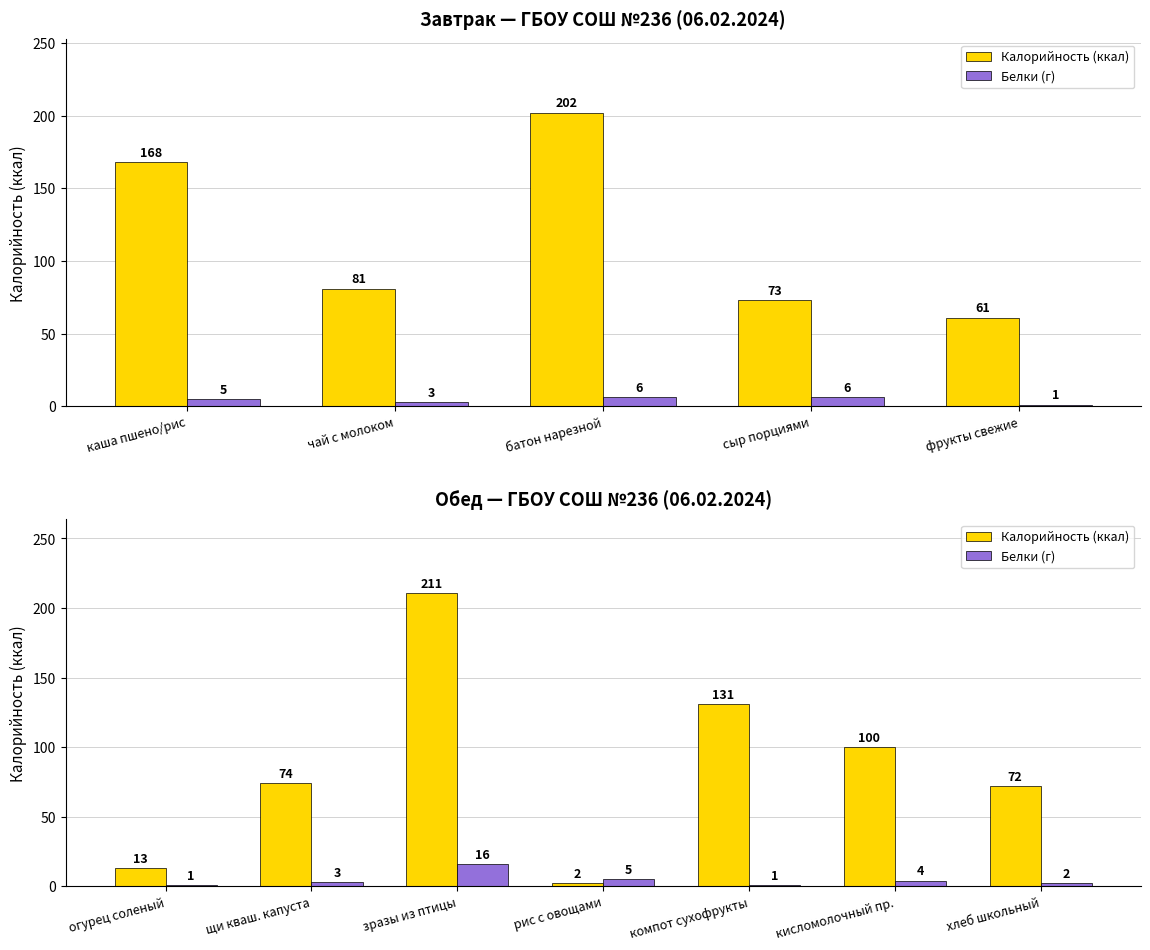

Rank the series by their average value, from highest to lowest.

Калорийность (ккал), Белки (г)